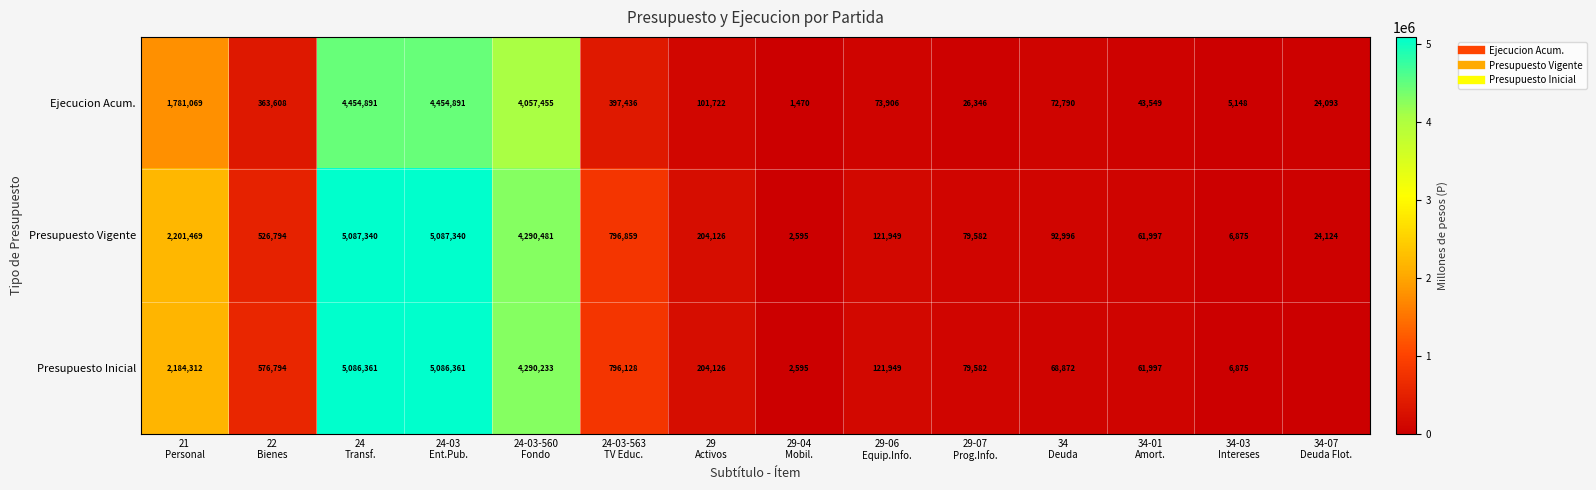

What is the difference between the second highest and minimum values in the Ejecucion Acum. series?

4453421